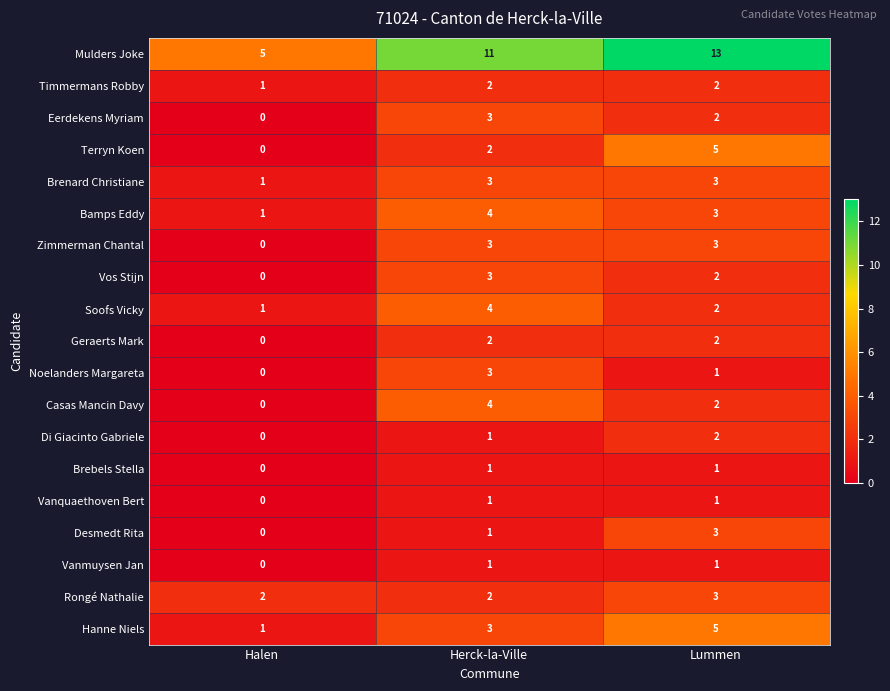

What is the maximum value shown in the chart?

13